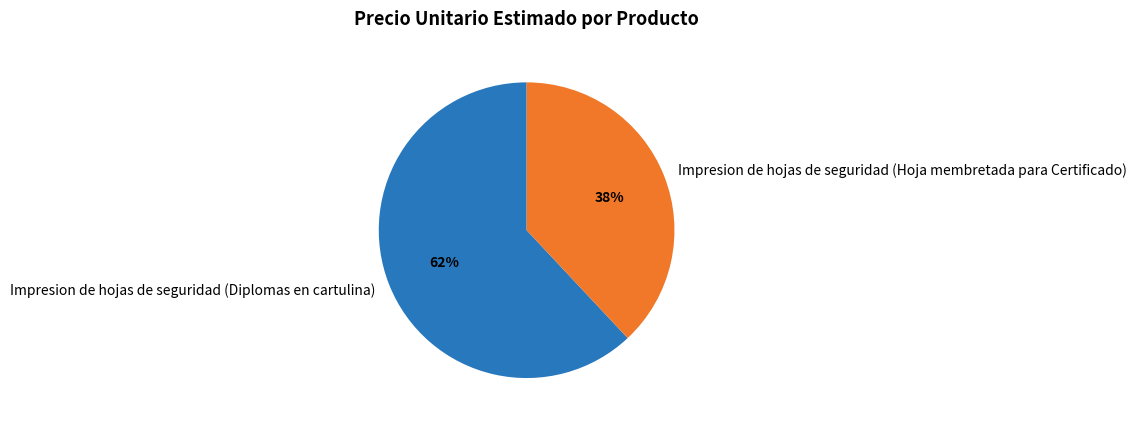

What percentage is the Impresion de hojas de seguridad (Hoja membretada para Certificado) slice, to the nearest percent?

38%